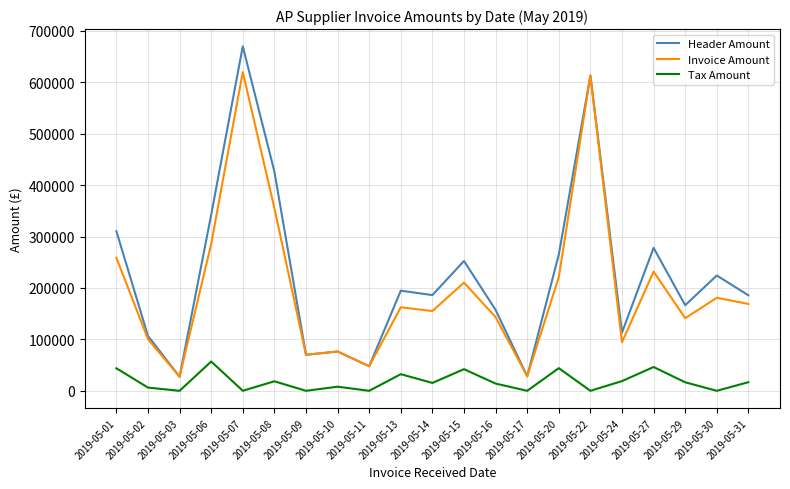

Where does the Tax Amount series first go above 15301?

2019-05-01